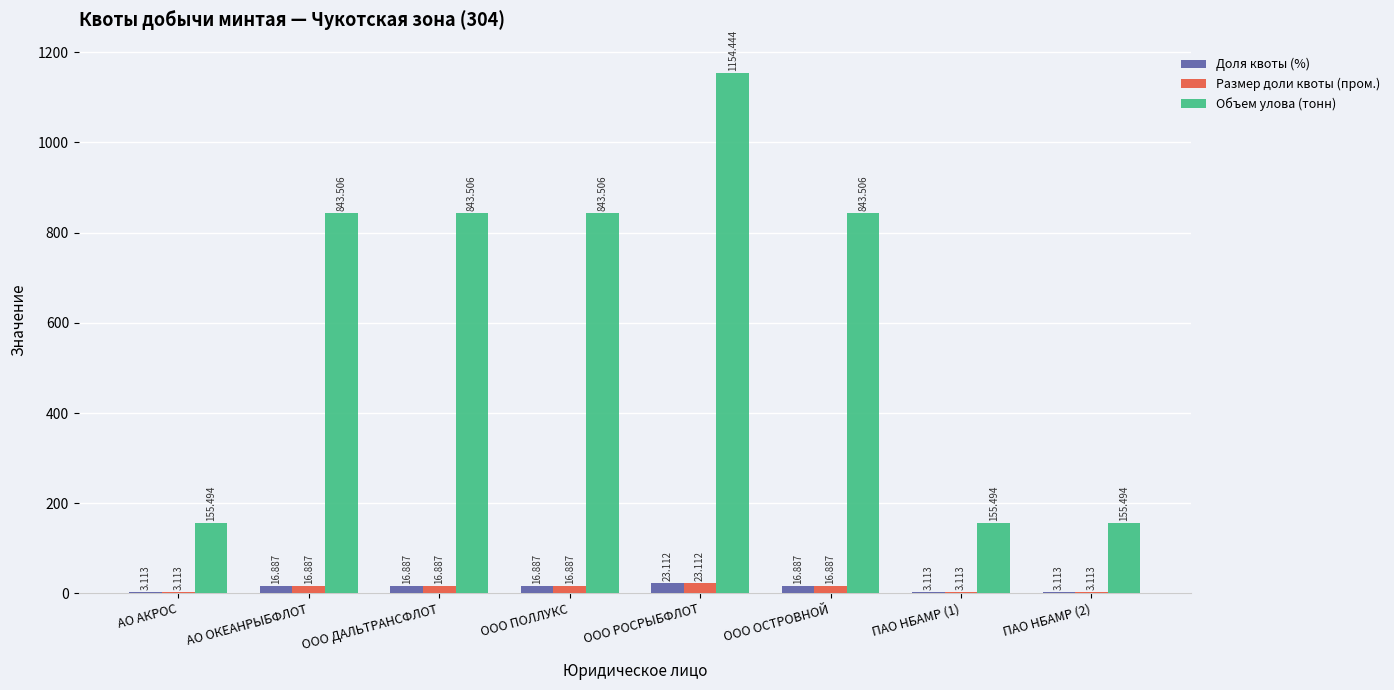

What is the difference between the Объем улова (тонн) values at ПАО НБАМР (2) and АО ОКЕАНРЫБФЛОТ?

688.0